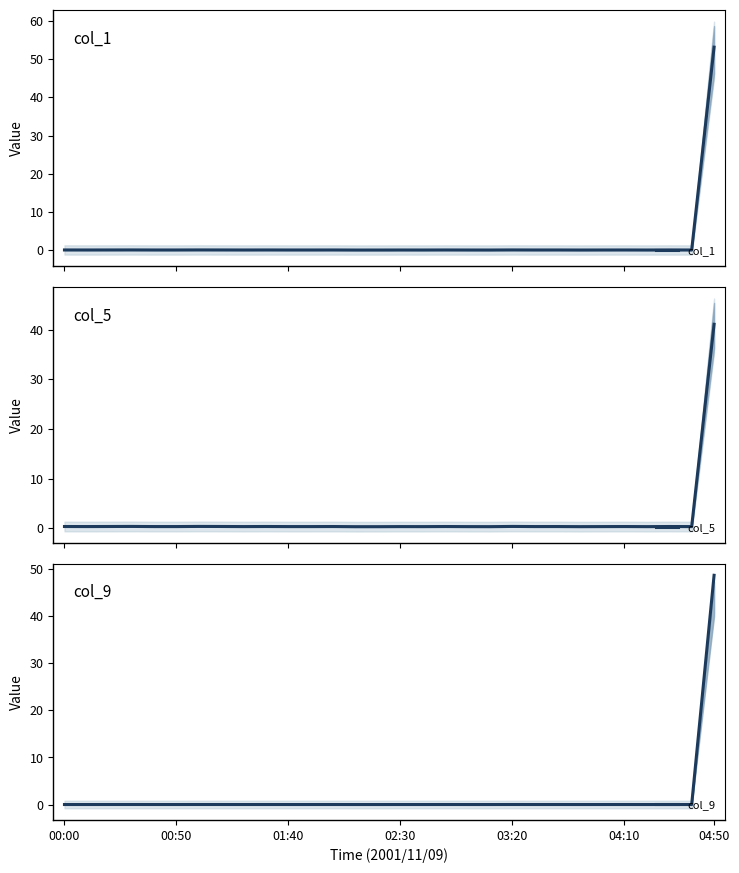

Reading left to right, extract all data points from this chart.

col_1: 0.1	0.1	0.1	0.1	0.1	0.1	0.1	0.1	0.1	0.1	0.1	0.1	0.1	0.1	0.1	0.1	0.1	0.1	0.1	0.1	0.1	0.1	0.1	0.1	0.1	0.1	0.1	0.1	0.1	53.1
col_5: 0.4	0.3	0.4	0.4	0.3	0.3	0.4	0.4	0.3	0.4	0.3	0.3	0.4	0.3	0.3	0.3	0.3	0.4	0.3	0.3	0.4	0.3	0.4	0.3	0.3	0.4	0.3	0.4	0.3	41.1
col_9: 0.0	0.0	0.0	0.0	0.0	0.0	0.0	0.0	0.0	0.0	0.0	0.0	0.0	0.0	0.0	0.0	0.0	0.0	0.0	0.0	0.0	0.0	0.0	0.0	0.0	0.0	0.0	0.0	0.0	48.7